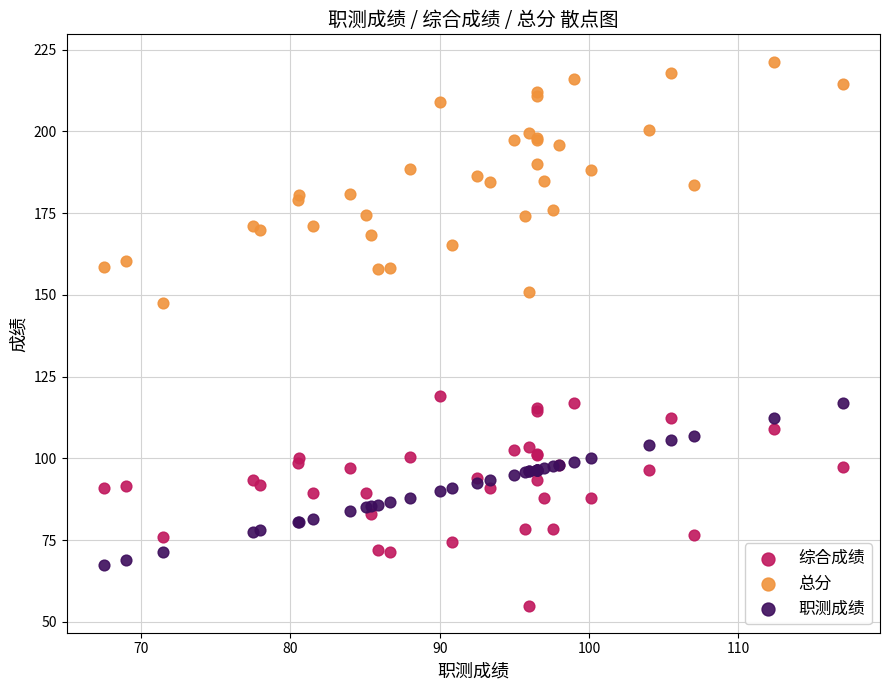

Which series contains the lowest Y value?

综合成绩